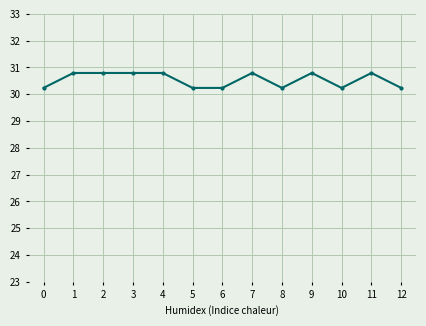

What is the sum of all values?

397.0